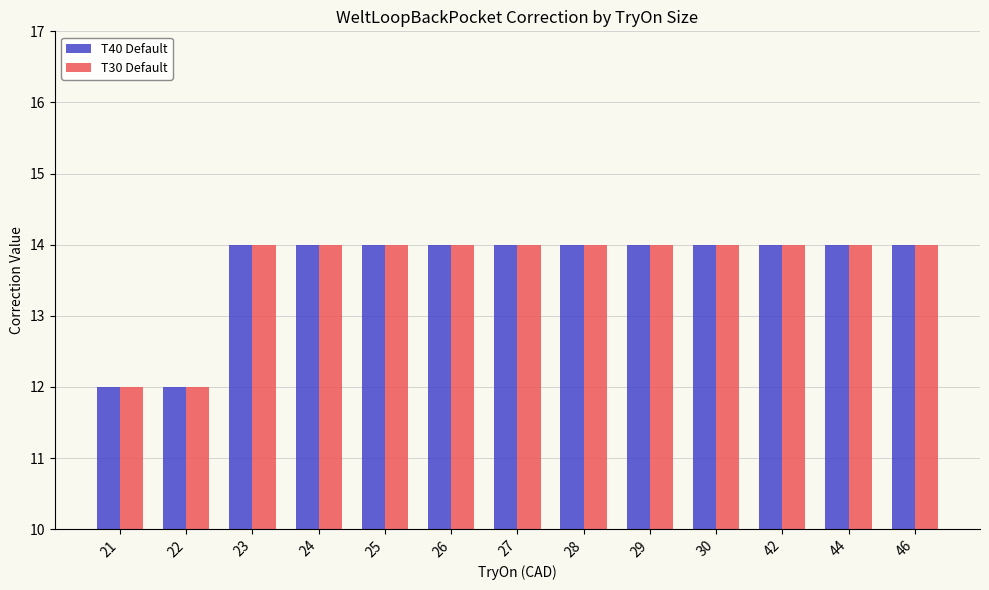

What is the average value of the T40 Default series?

14